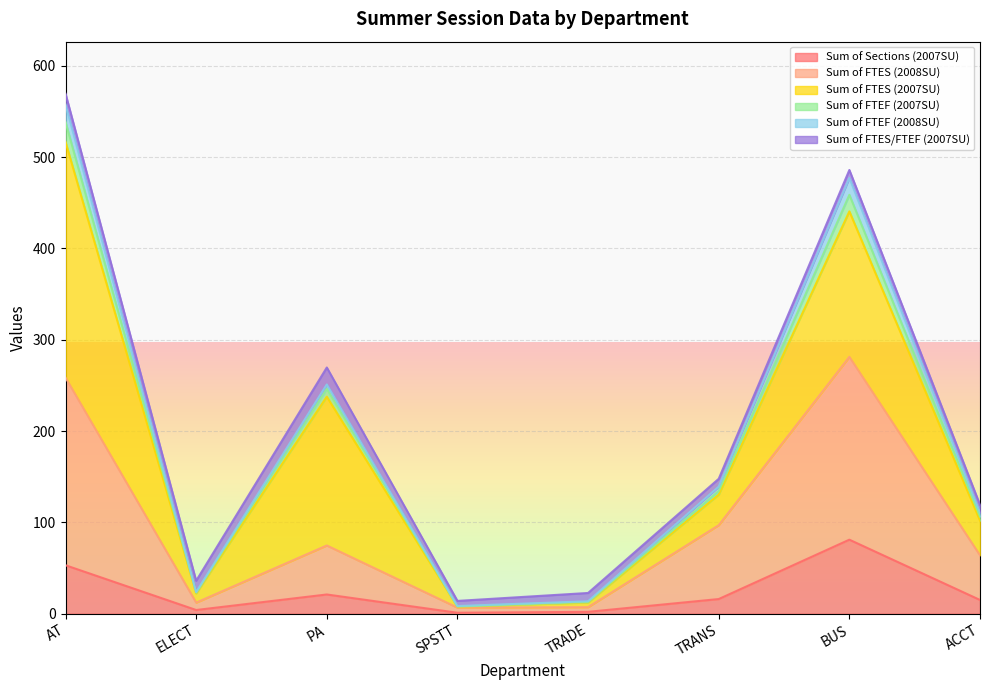

What is the highest value of the Sum of Sections (2007SU) series?

81.0